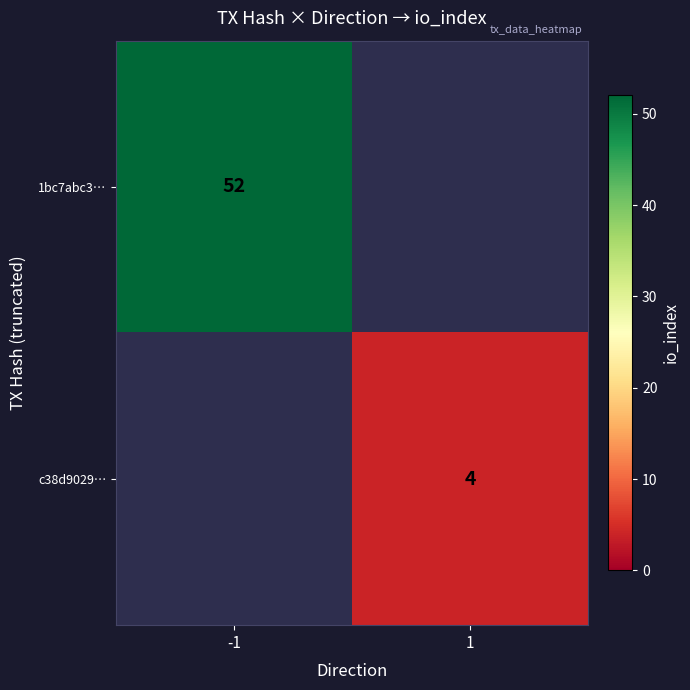

The value of 1bc7abc3… at -1 is 18.5. True or false?

False